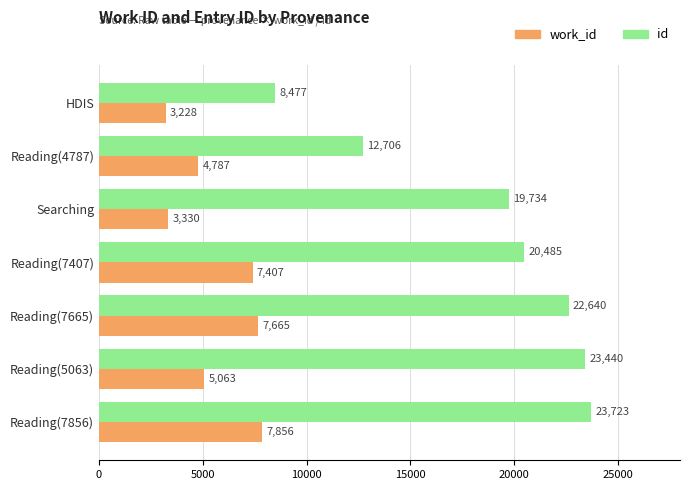

What is the difference between the maximum and minimum values in the work_id series?

4628